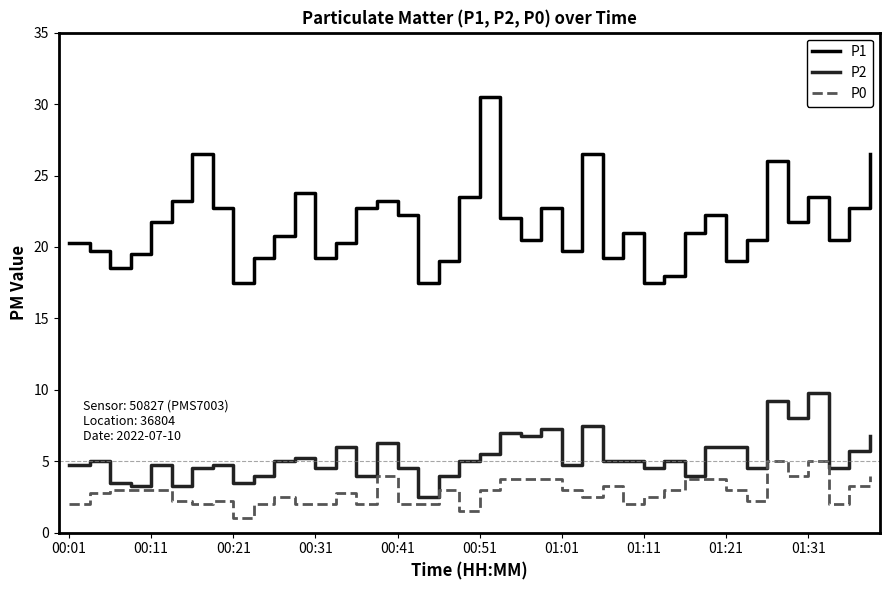

Which series has the largest total across all categories?

P1